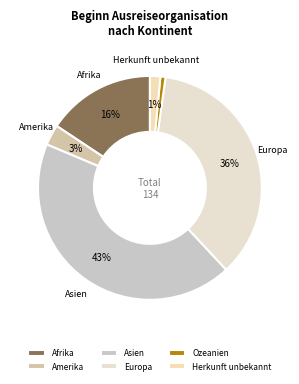

Rank the categories by value from lowest to highest.

Ozeanien, Herkunft unbekannt, Amerika, Afrika, Europa, Asien